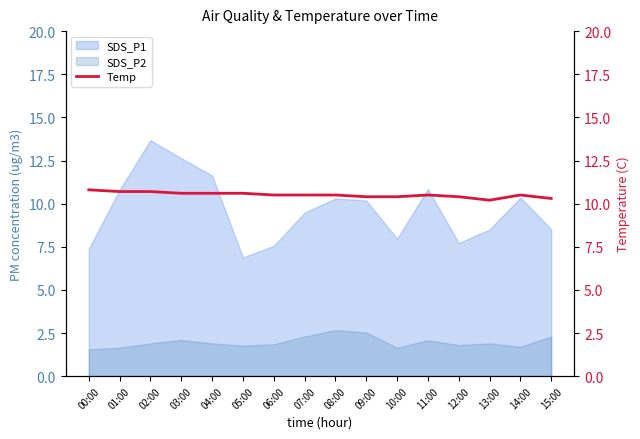

What position from the left is 00:00?

1